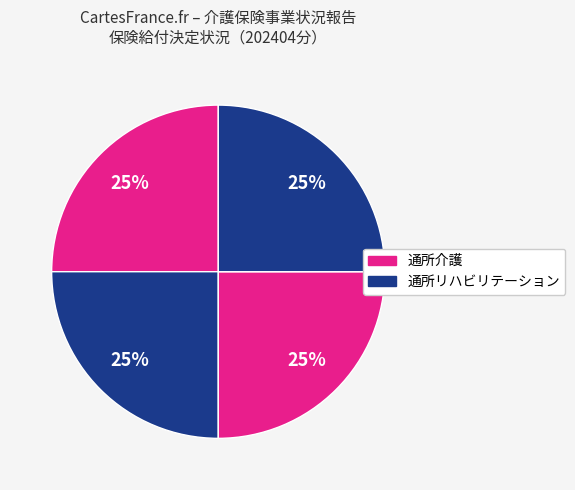

Which category has the smallest portion of the pie?

通所介護